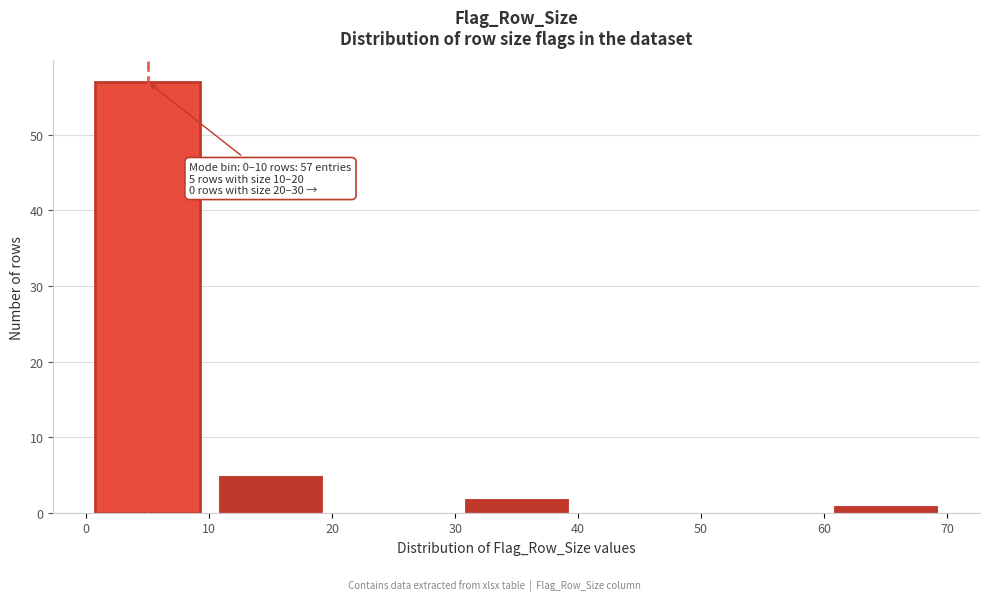

Over which range of the x-axis is the bar tallest?

0 to 10